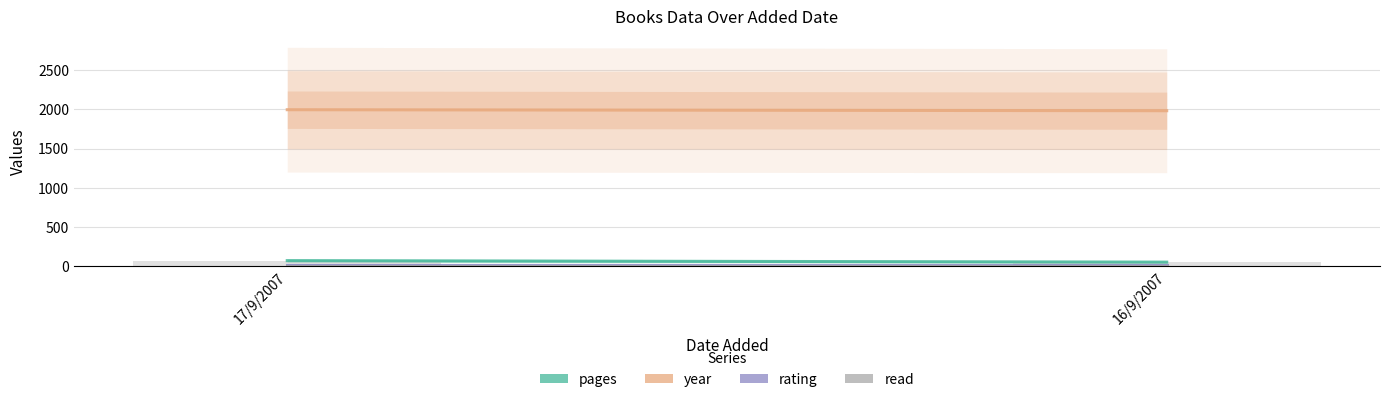

Count the number of data series in this chart.

1